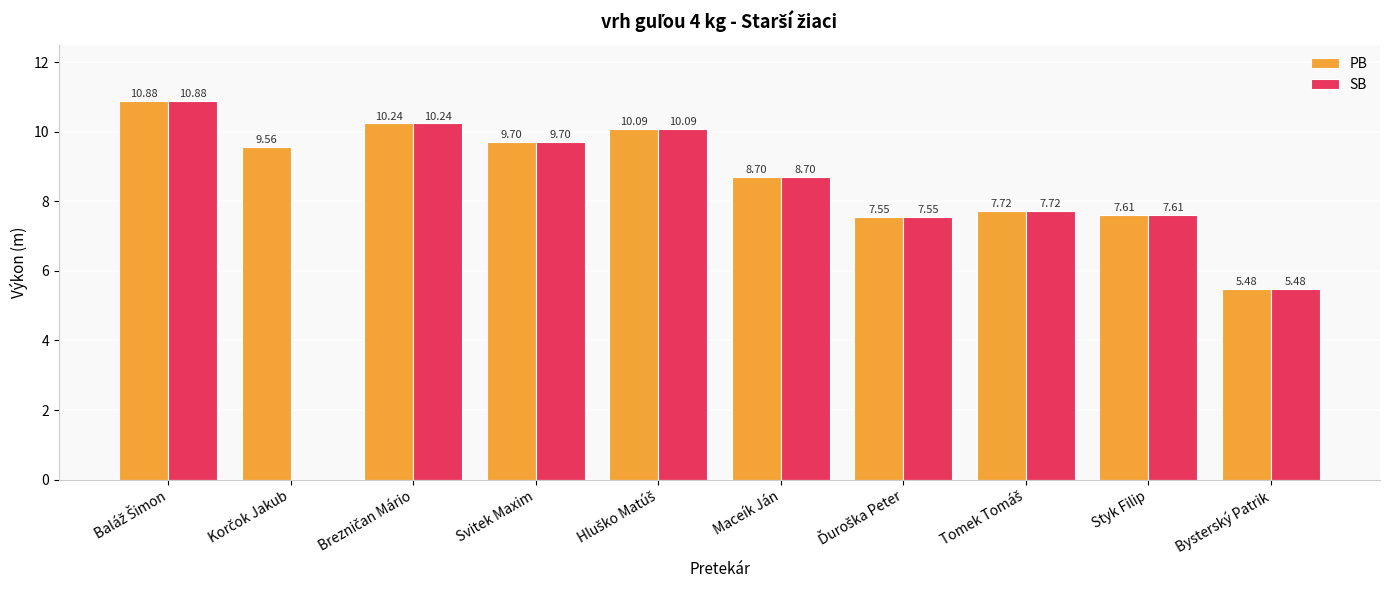

What is the sum of all PB values?

87.5